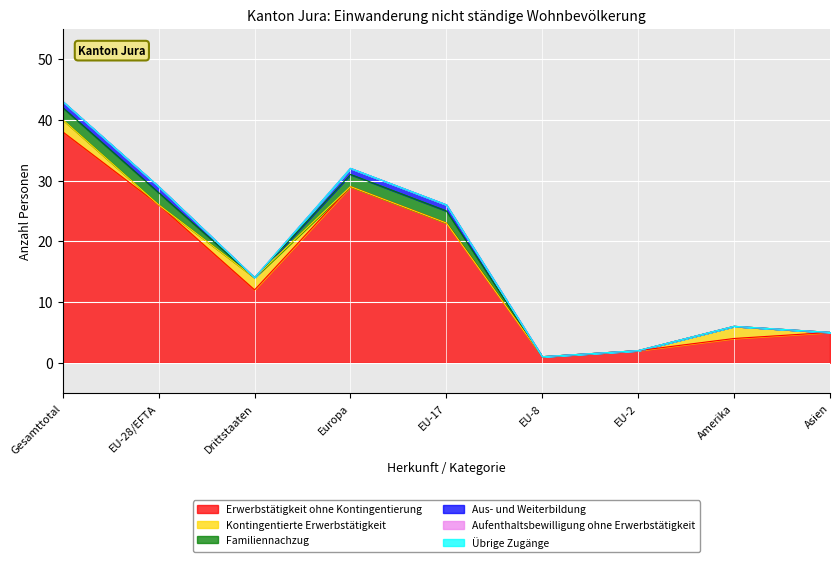

Which series has the widest spread of values?

Erwerbstätigkeit ohne Kontingentierung